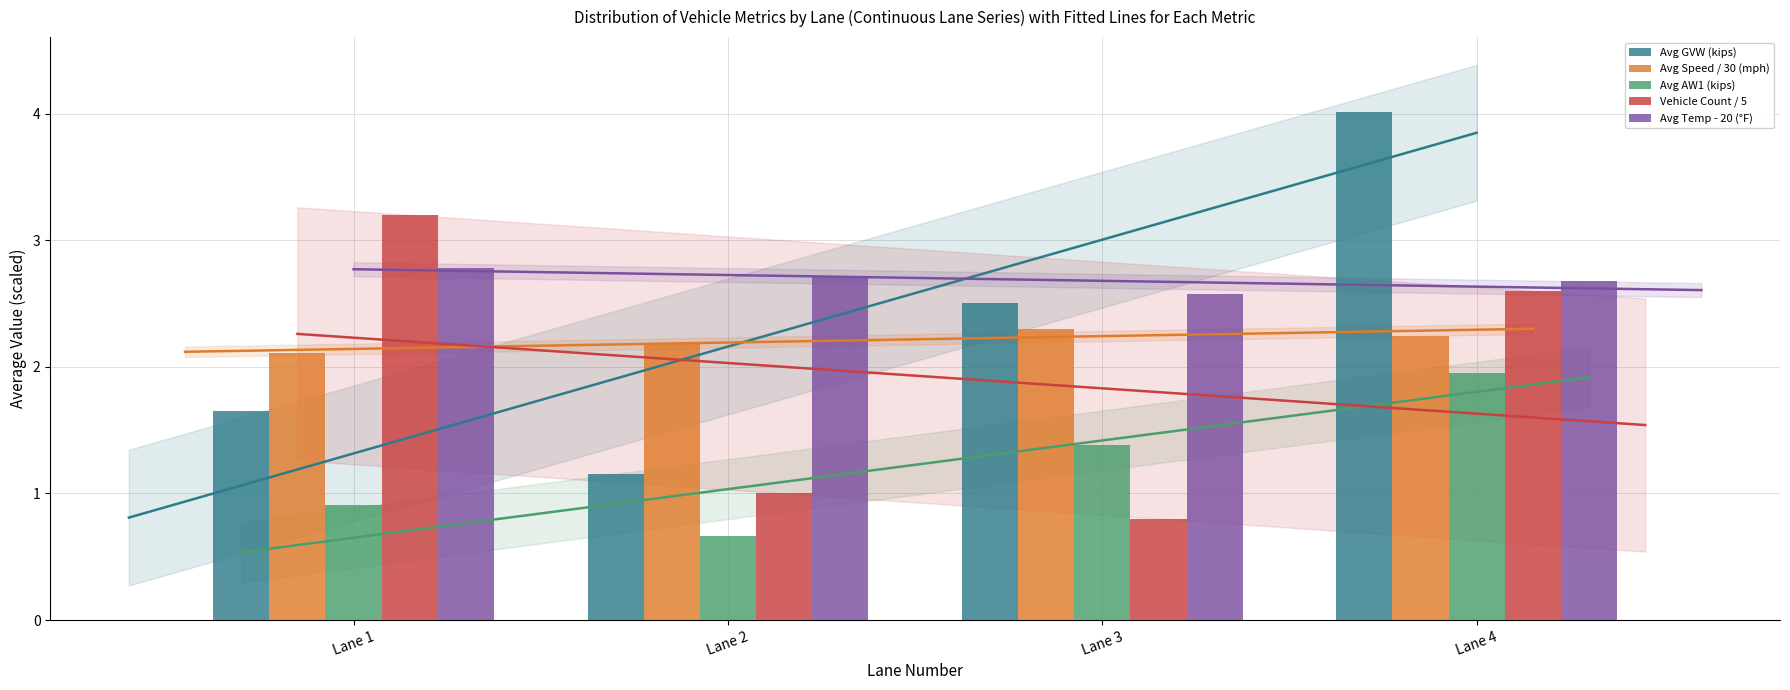

Count the Avg Speed / 30 (mph) values in the range 2 to 3.

4